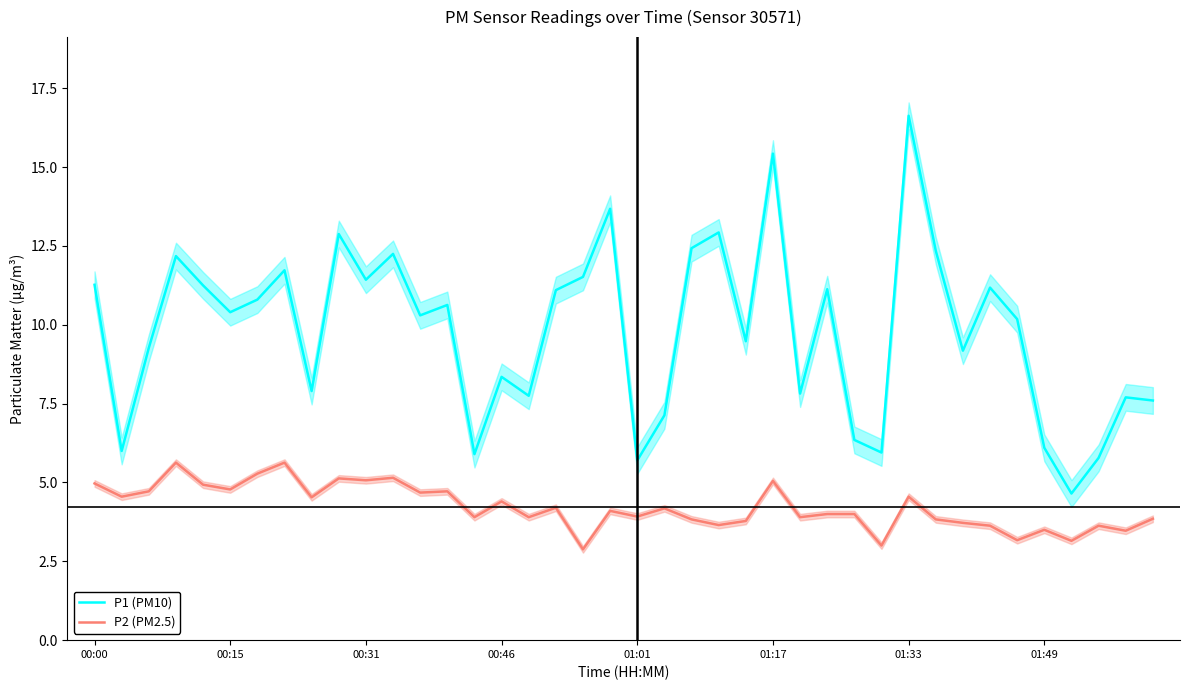

What is the value of the P2 (PM2.5) point at the 12th from the left?

5.2